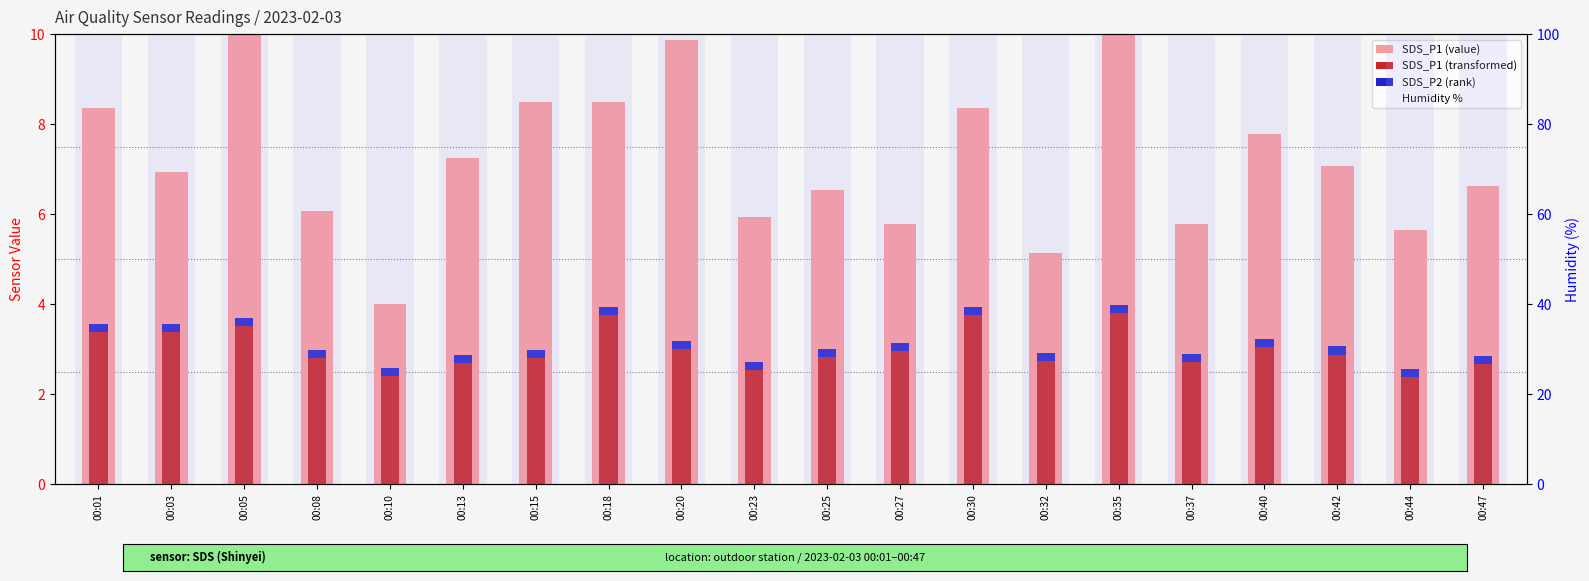

Is it true that SDS_P1 (transformed) equals 0.6 at 00:25?

False